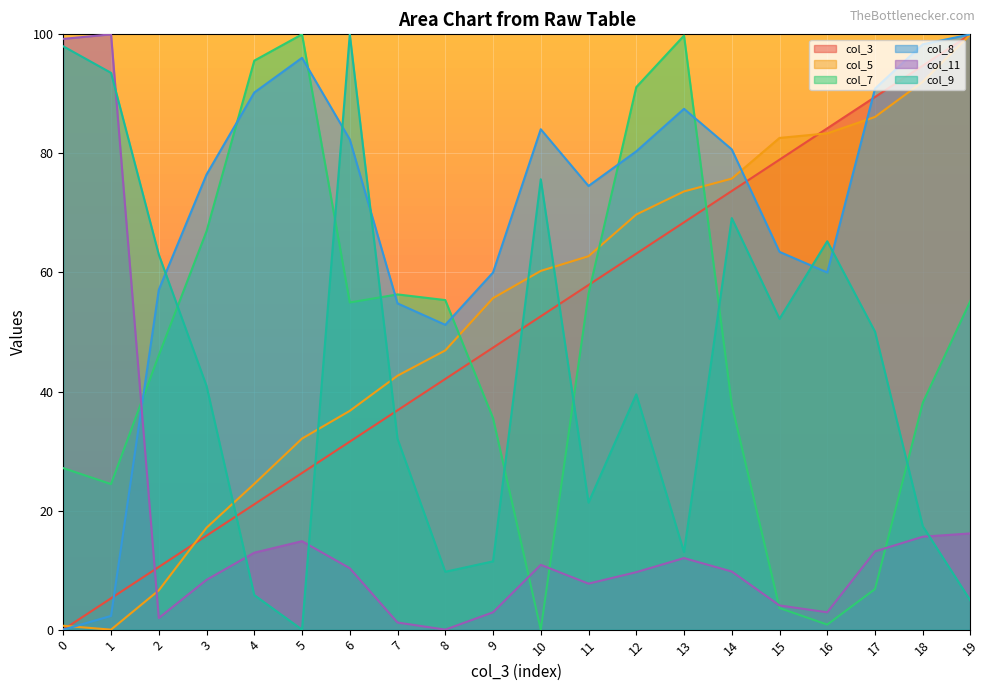

Where do col_7 and col_5 first cross each other?

8 and 9